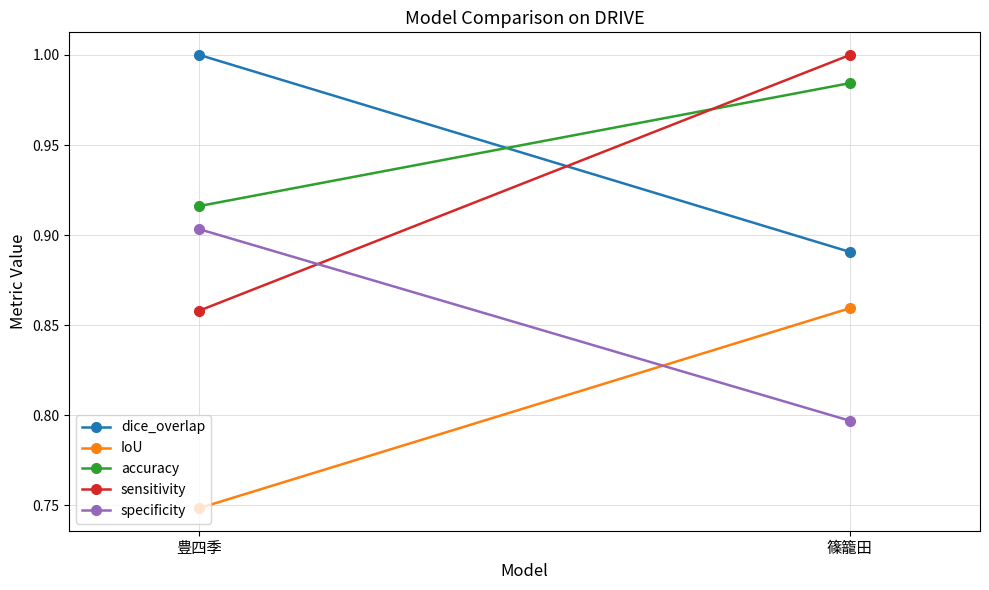

What is the total value across all series at 豊四季?

4.4